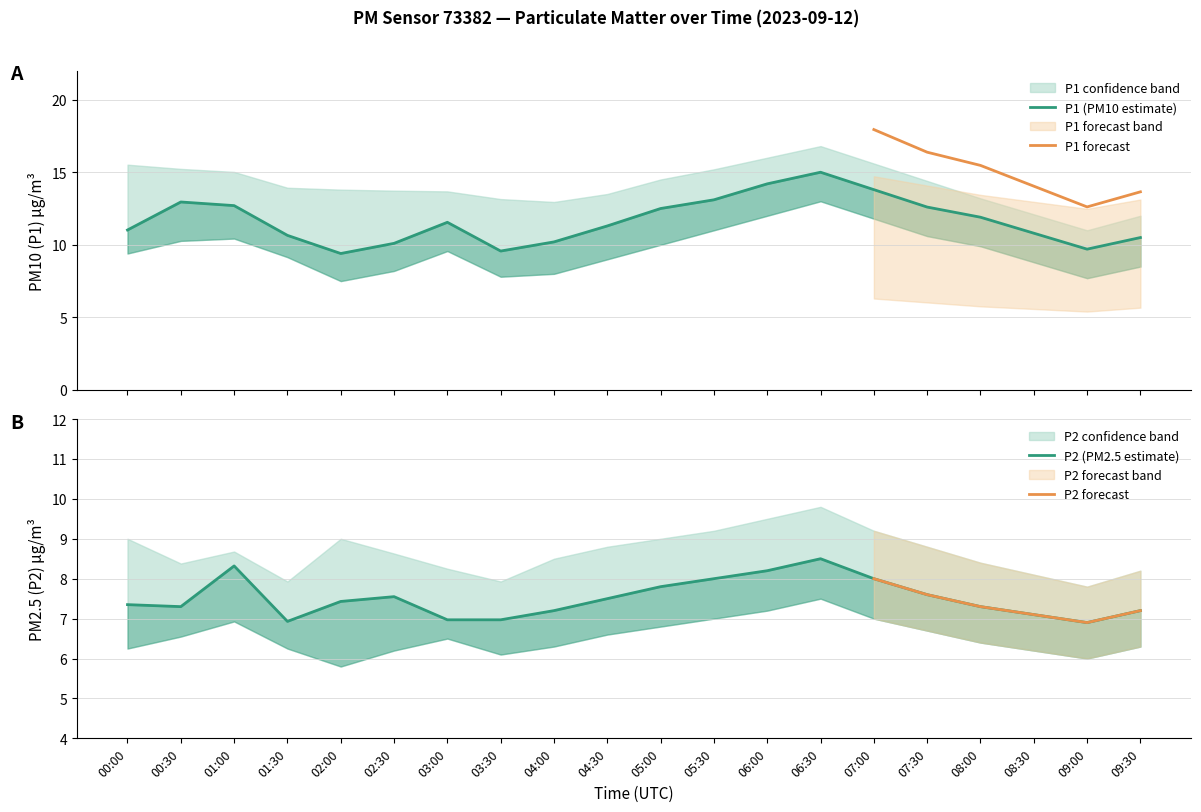

Read the P2_upper value at 04:00.

8.5